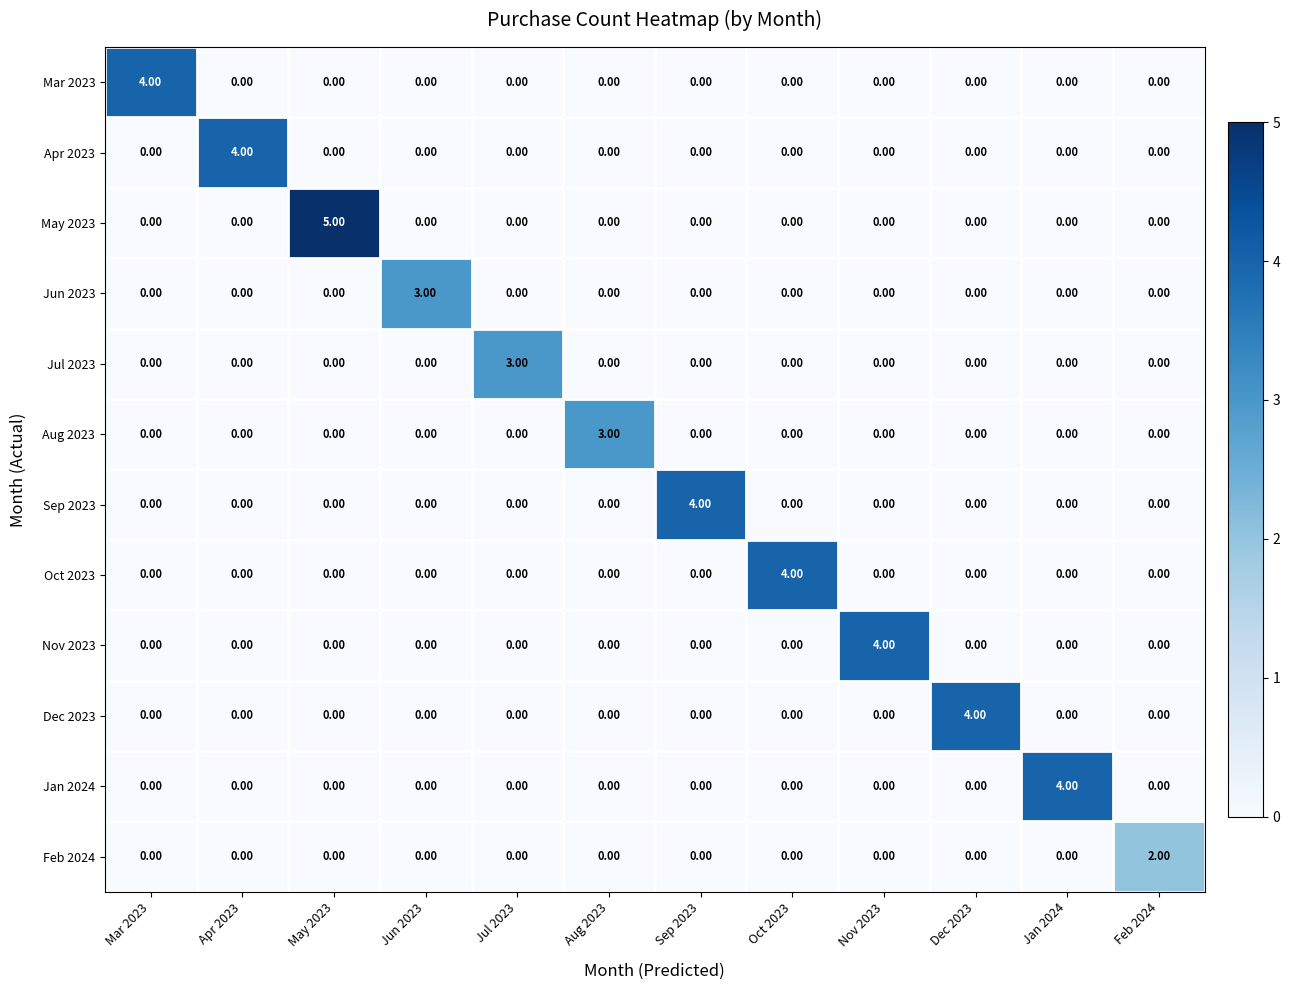

At which category is the sum across all series the highest?

May 2023